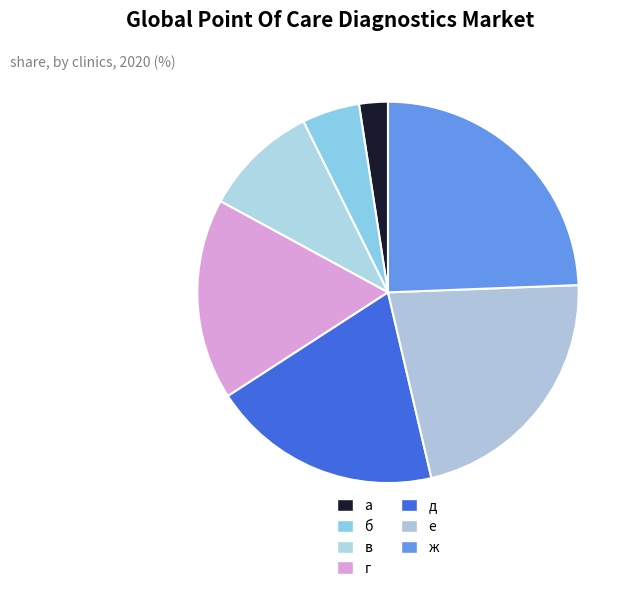

What is the ratio of the value at д to the value at г?

1.1